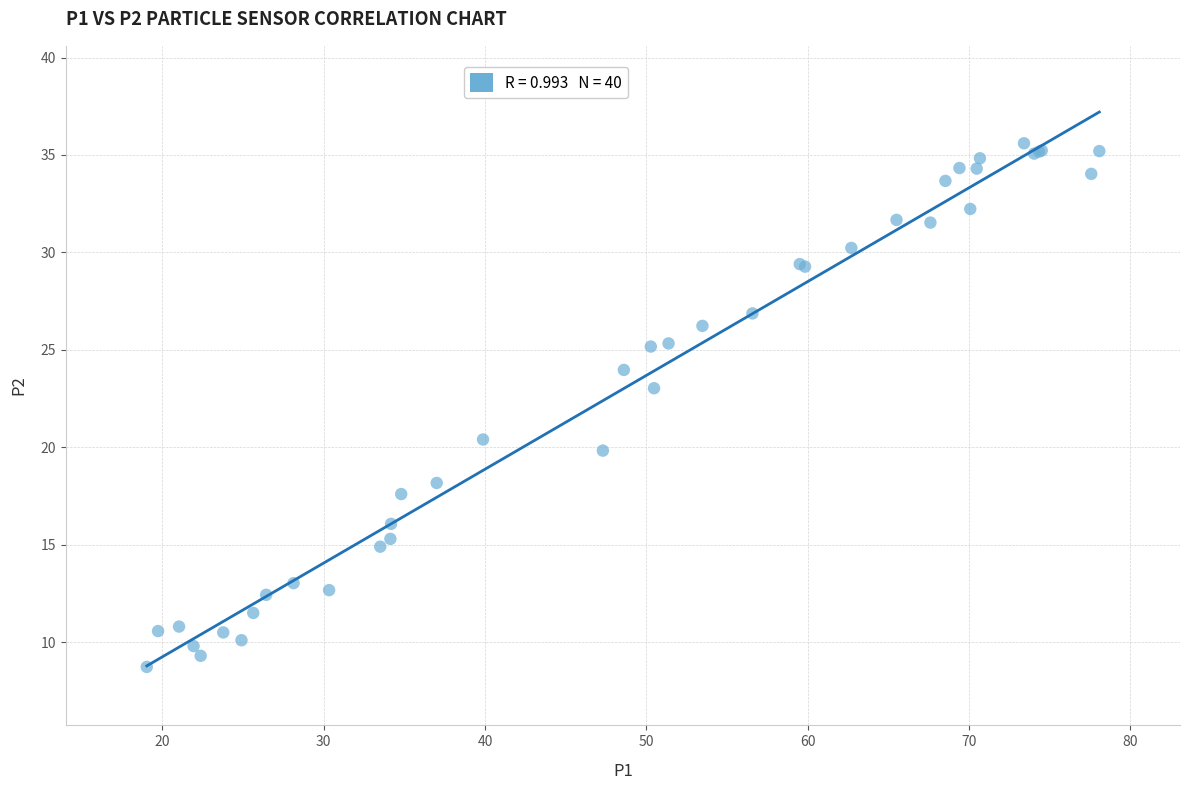

What Y value in the scatter plot is closest to 22?

23.0